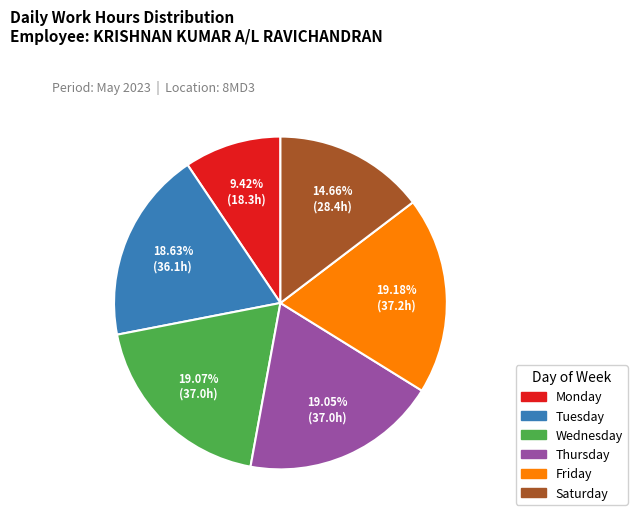

To the nearest percent, what is the average slice percentage?

17%